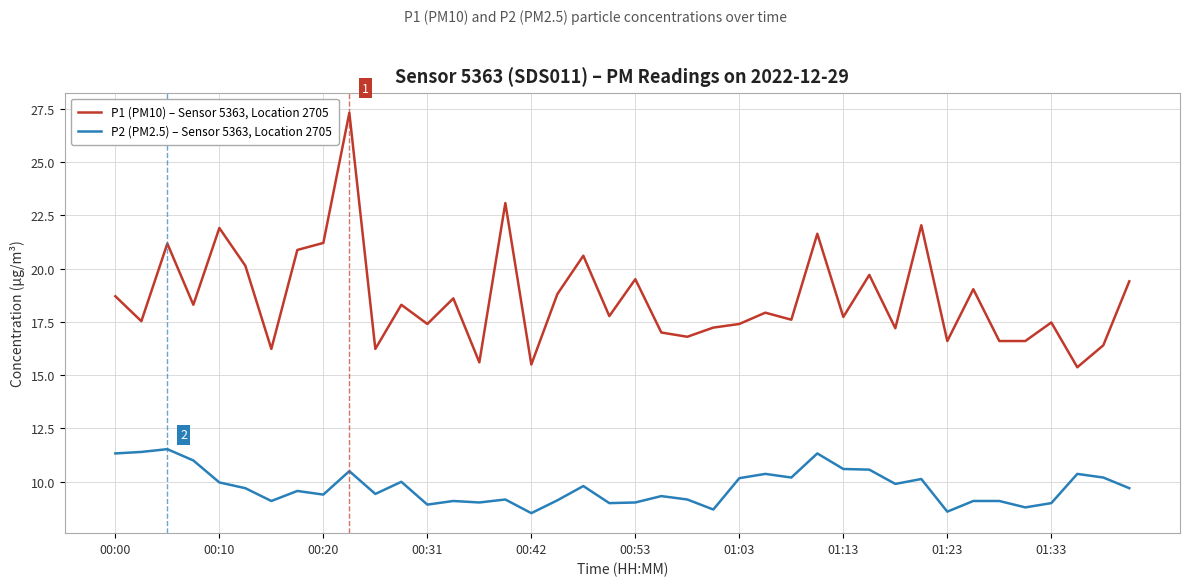

Is this an area chart (filled region under the line)?

No